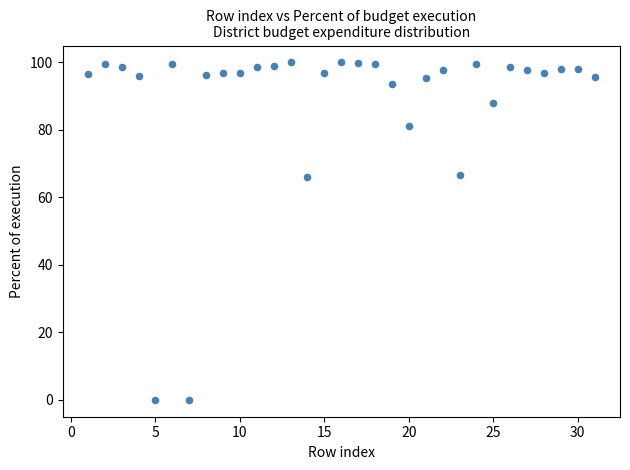

What is the range of Y values (max minus min)?

100.0